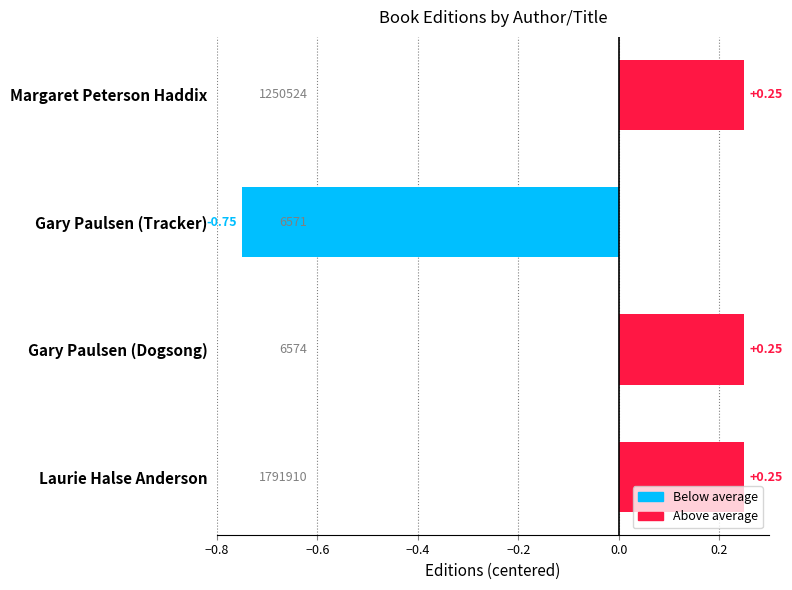

What is the change in value from Gary Paulsen (Tracker) to Laurie Halse Anderson?

+1.0